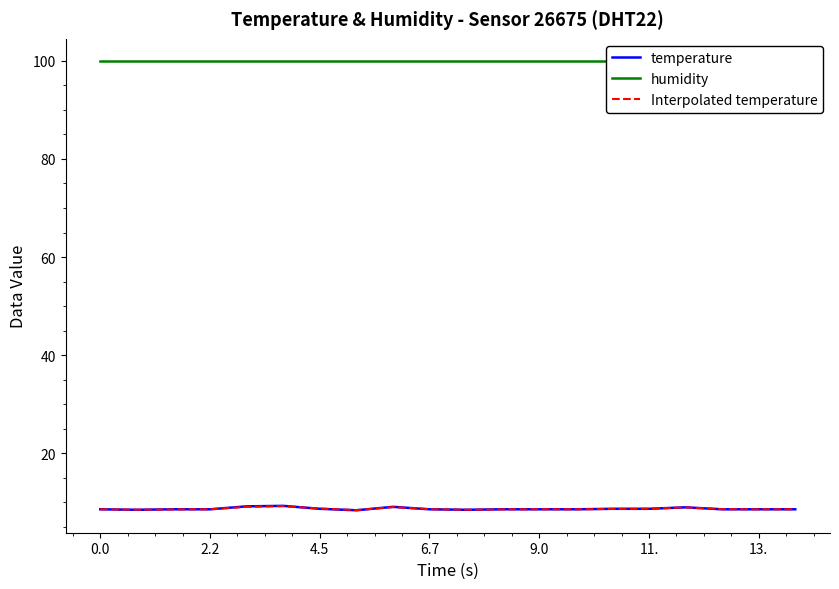

How many categories are shown in the chart?

20